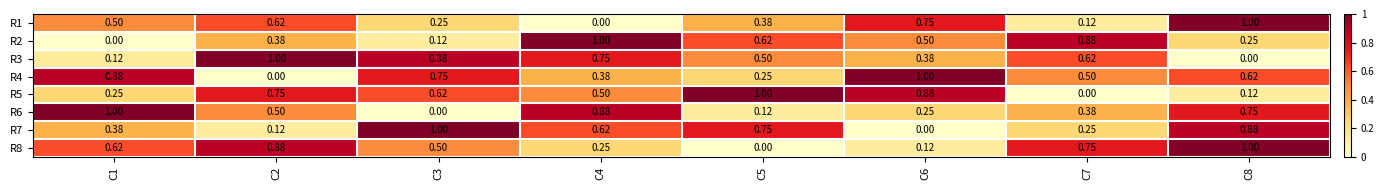

How many categories are shown in the chart?

8